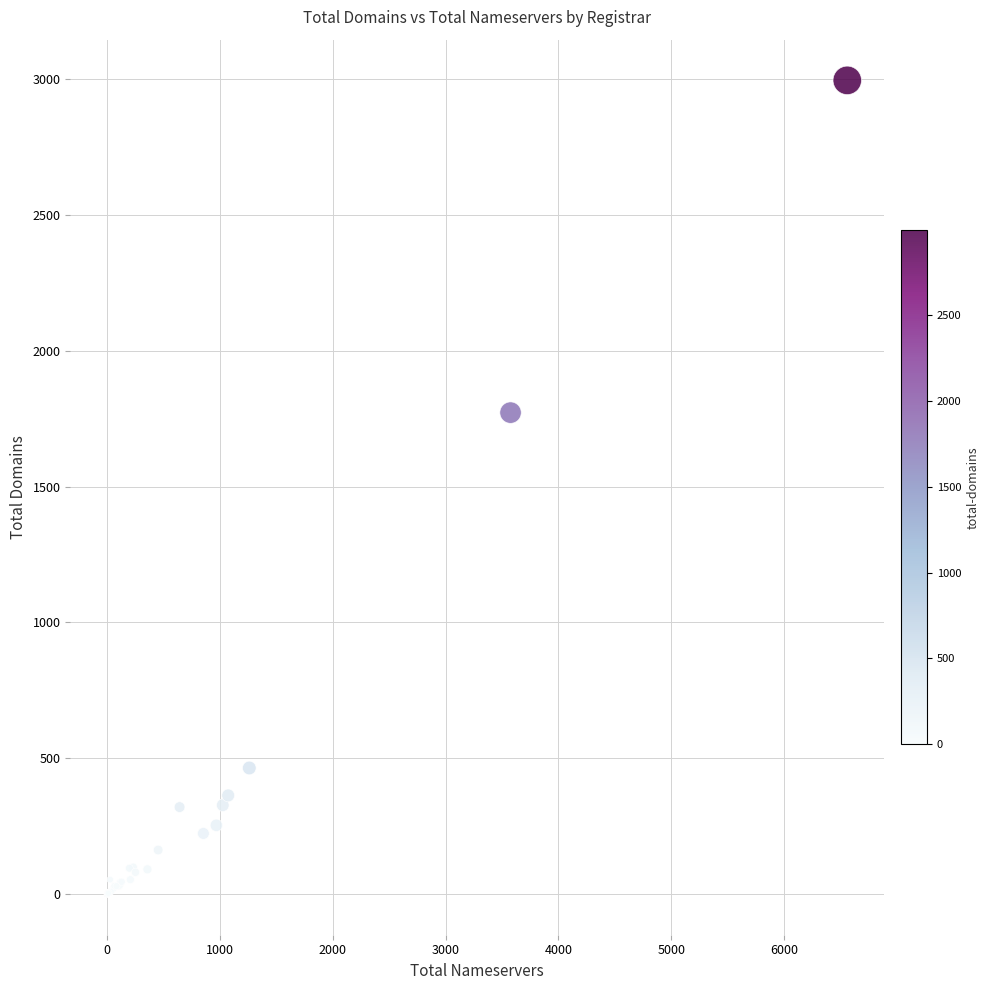

What Y value in the scatter plot is closest to 1497?

1772